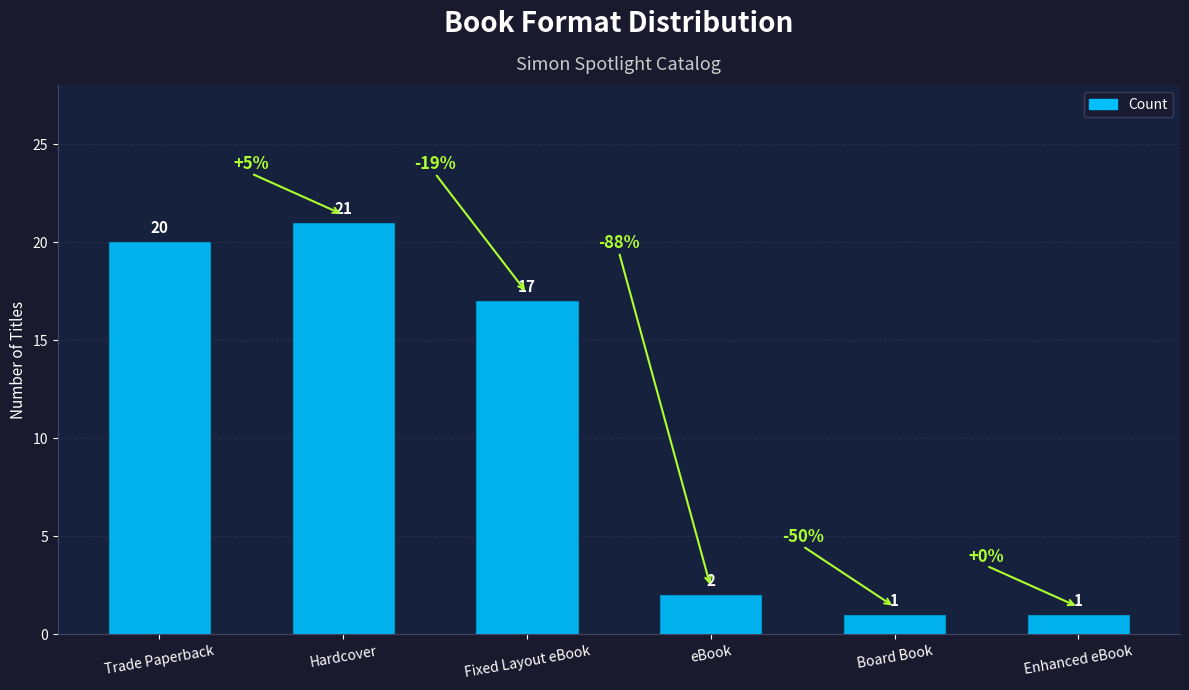

How many bars are there in total?

6